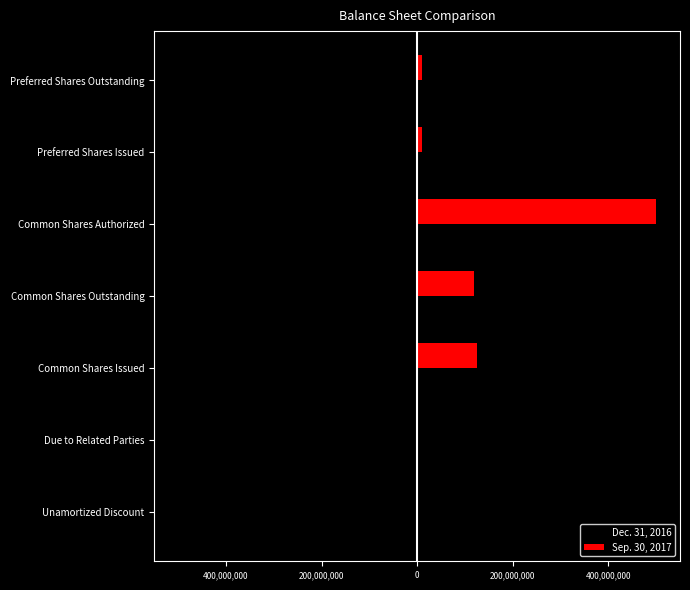

What are all the series names shown in the legend?

Dec. 31, 2016, Sep. 30, 2017